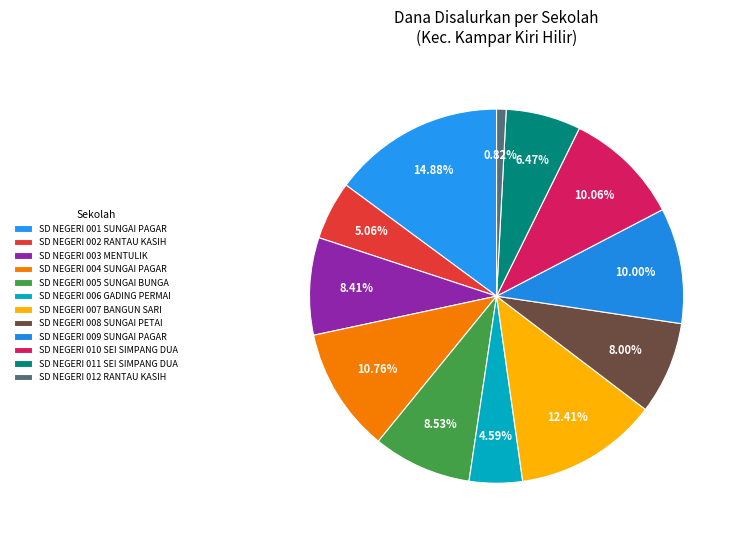

Does any single category account for the majority?

No